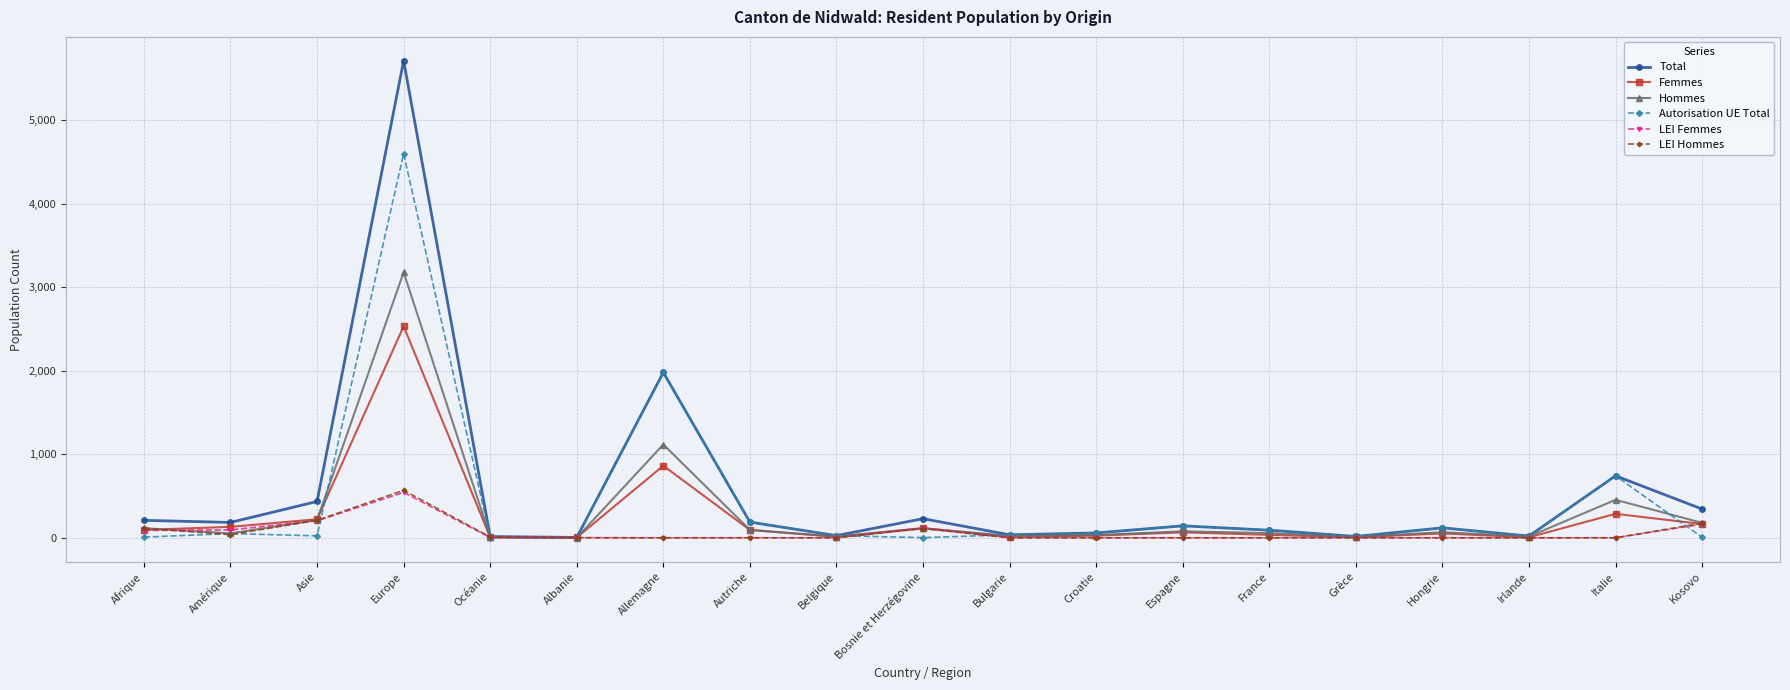

What are all the series names shown in the legend?

Total, Femmes, Hommes, Autorisation UE Total, LEI Femmes, LEI Hommes